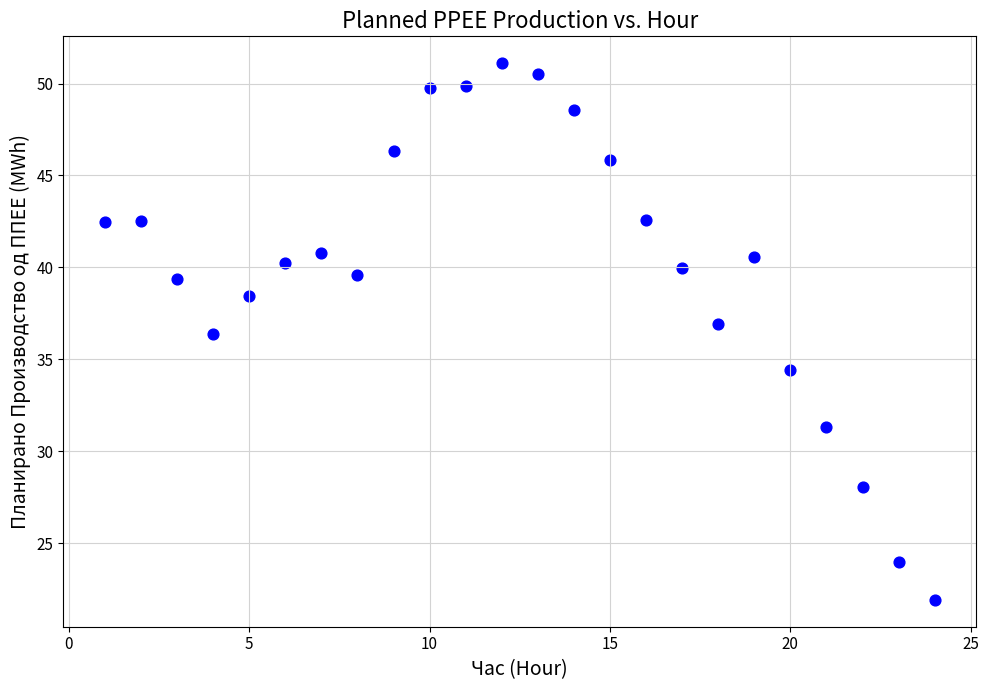

What is the range of Y values (max minus min)?

29.2